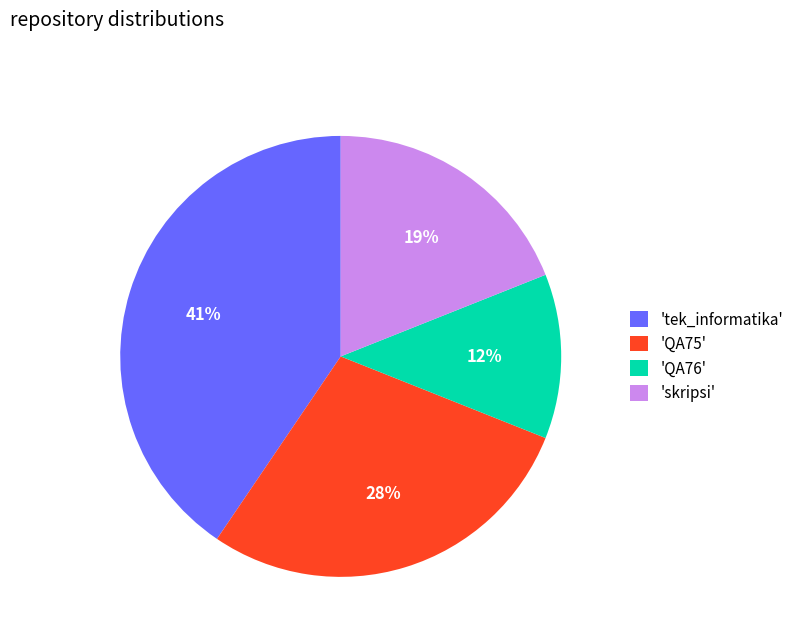

How many slices are in this pie chart?

4